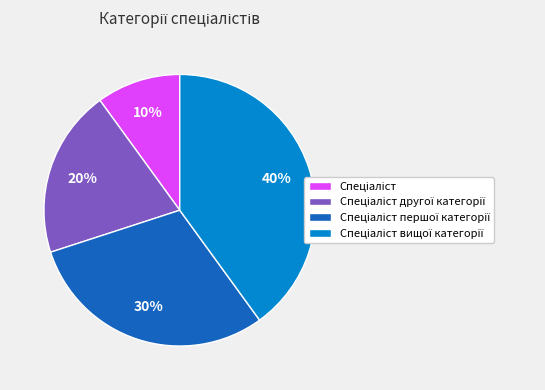

To the nearest percent, what is the average slice percentage?

25%